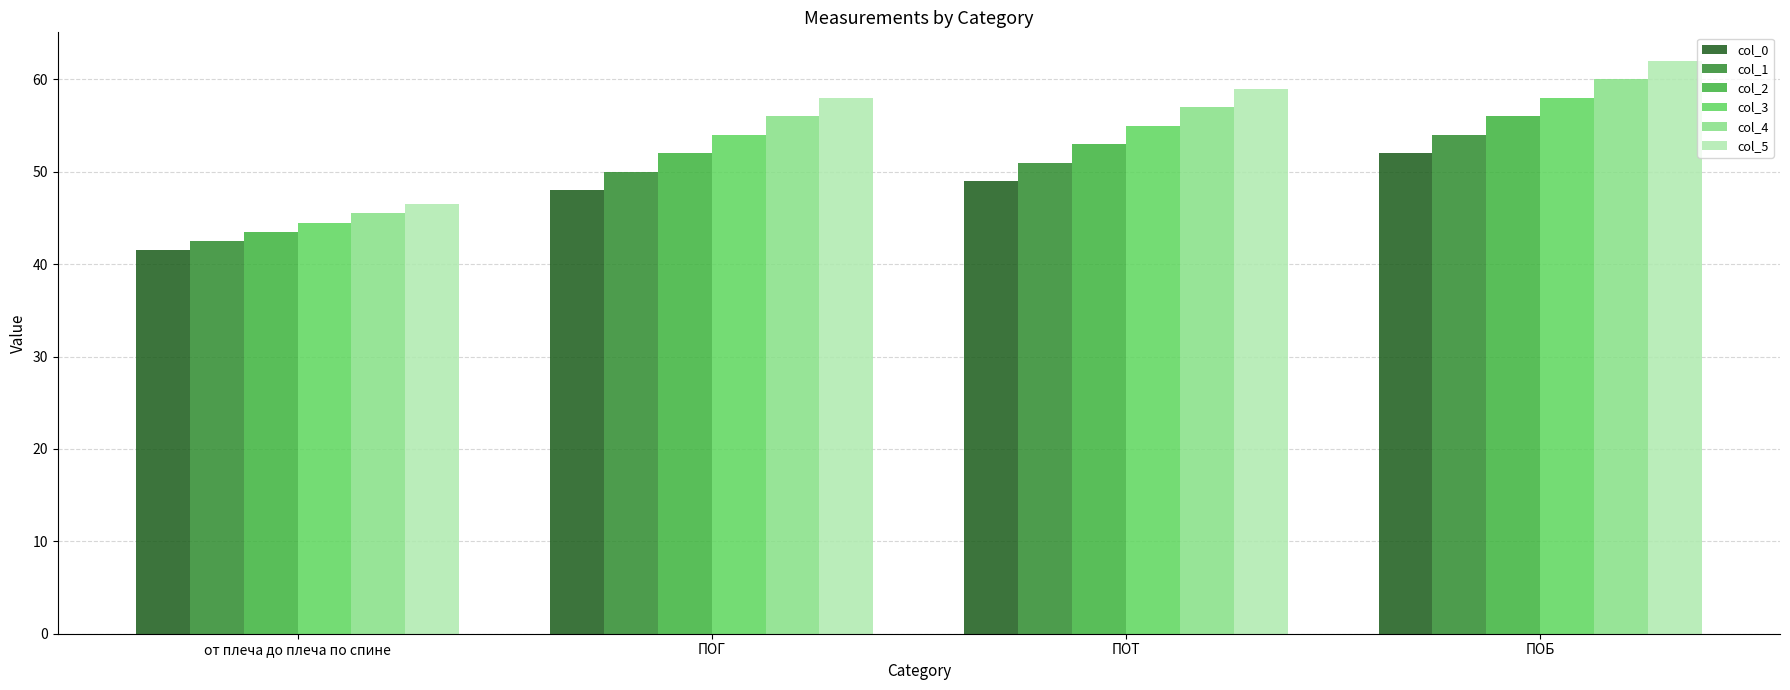

What are all the series names shown in the legend?

col_0, col_1, col_2, col_3, col_4, col_5